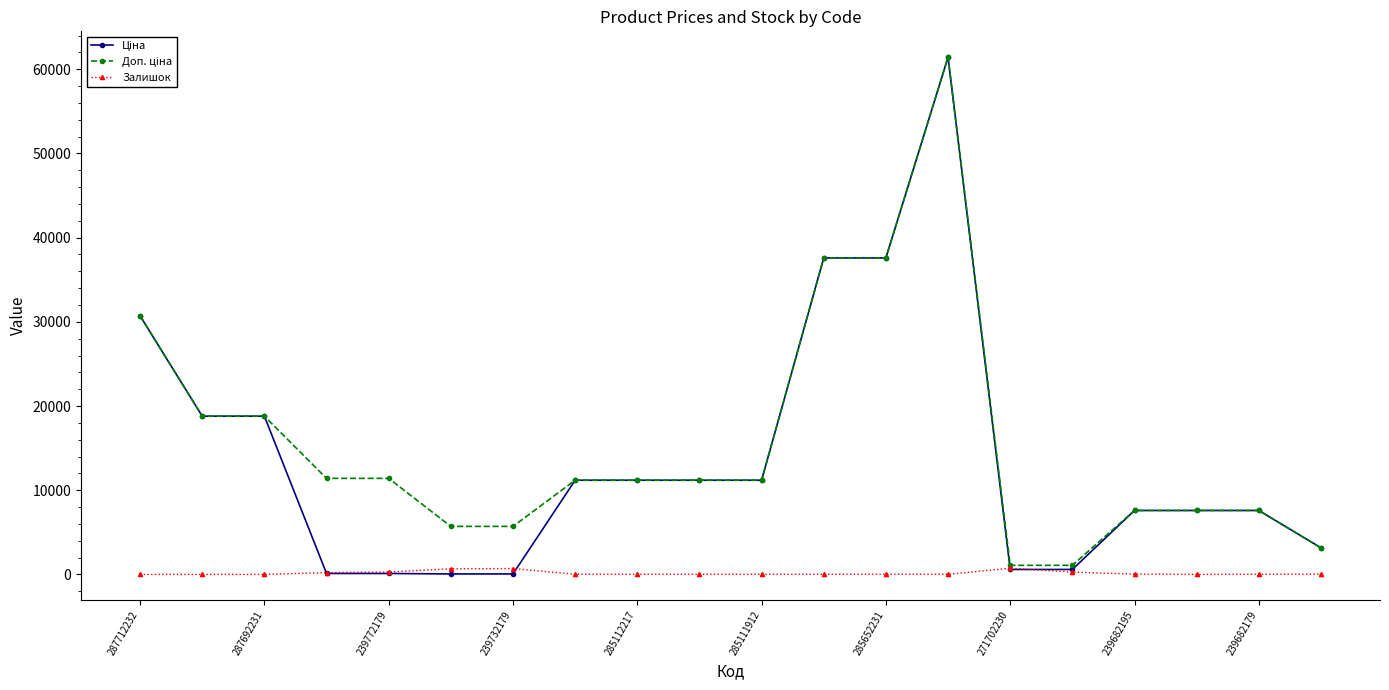

What is the greatest value displayed?

61434.3